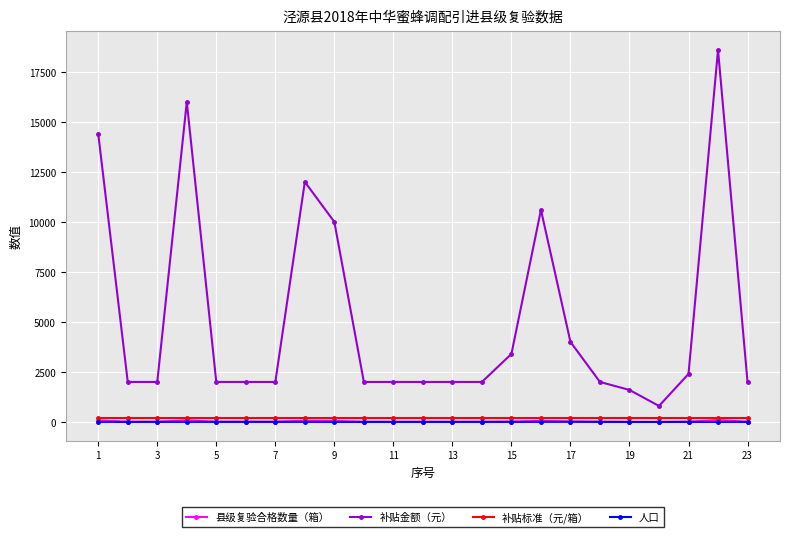

Which series has the widest spread of values?

补贴金额（元）